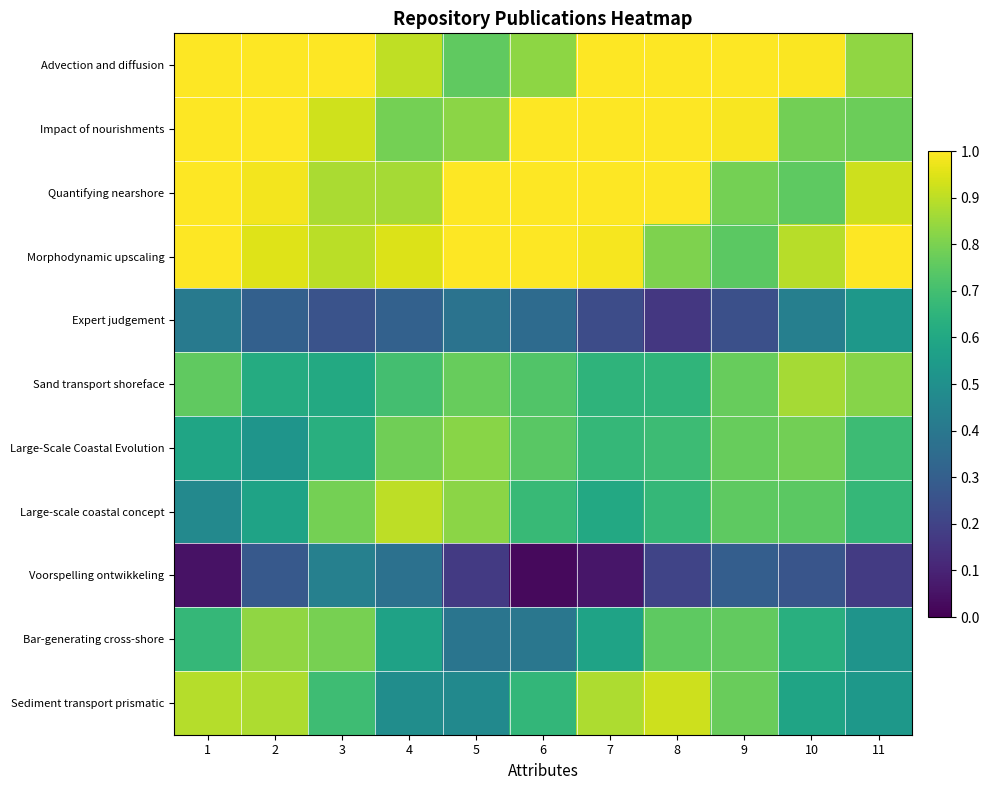

Which series has the largest total across all categories?

Advection and diffusion